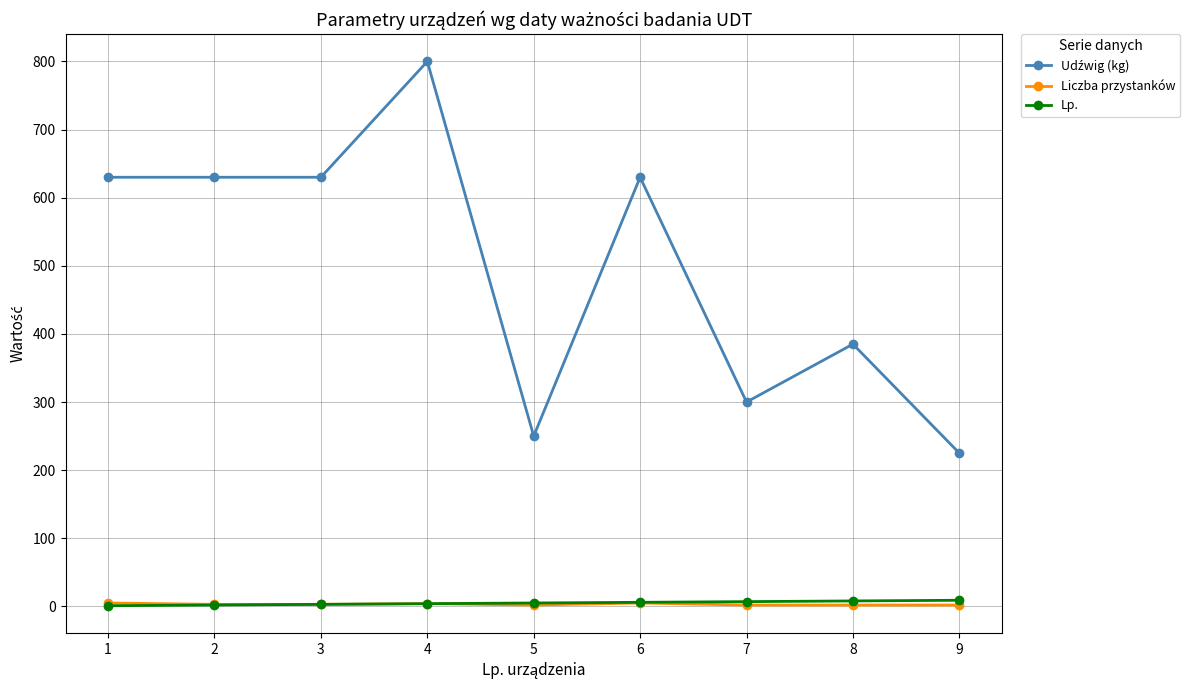

At which category is the sum across all series the highest?

4